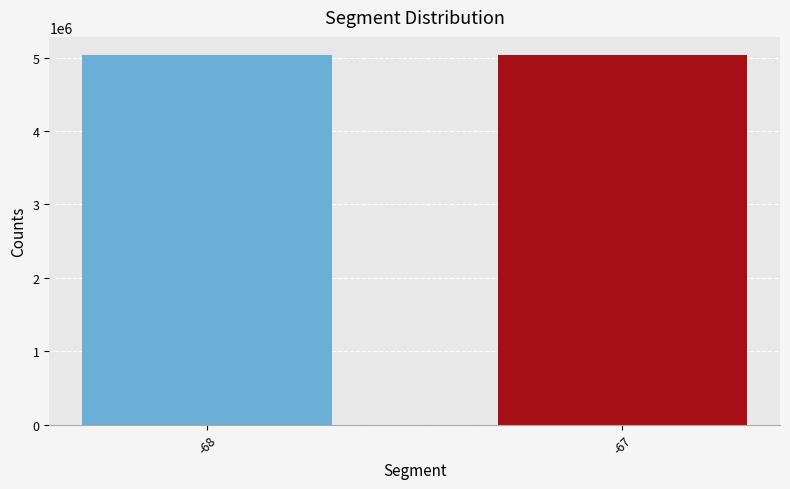

Approximately how many times larger is the value at -67 compared to -68?

1.0